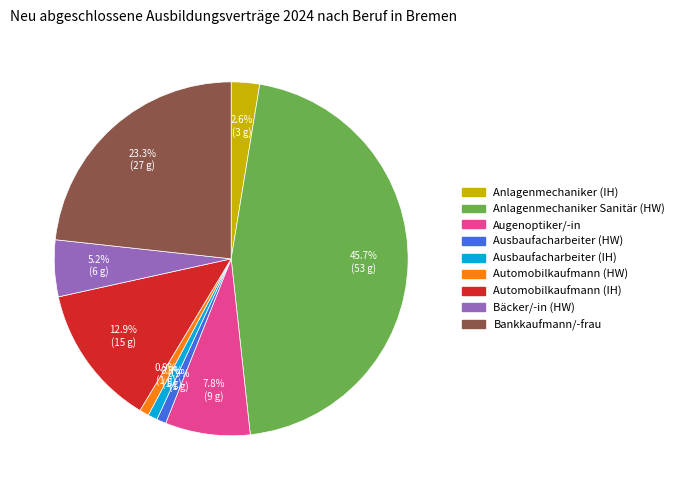

Is there a majority slice in this chart?

No